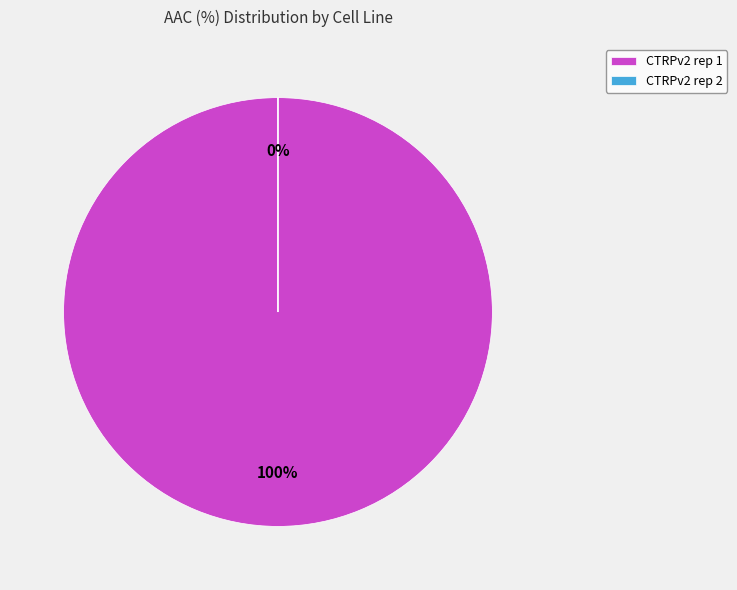

Which category has the biggest portion of the pie?

CTRPv2 rep 1